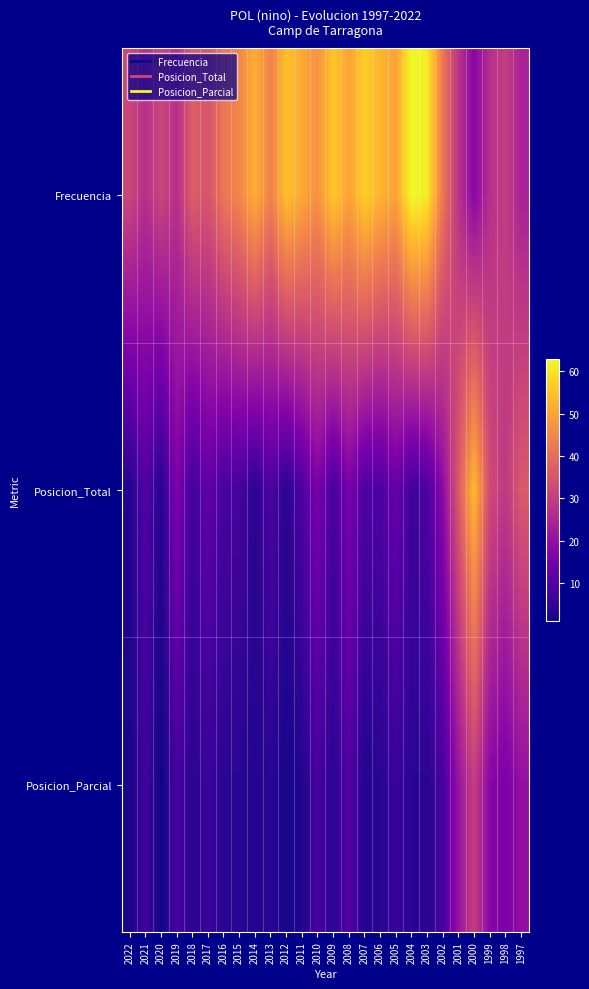

Between 2021 and 2005, which is larger?

2005